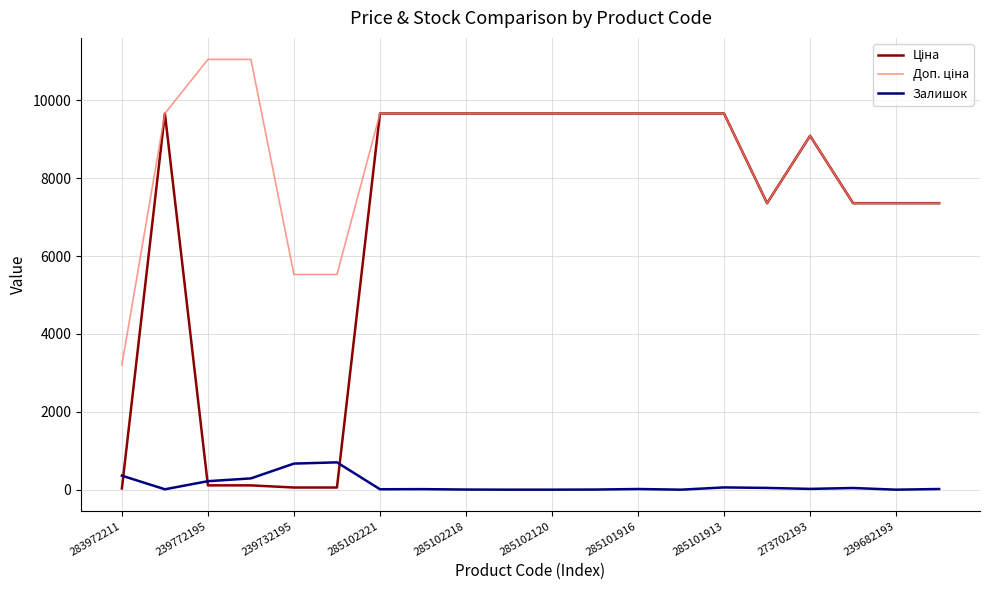

At how many categories does at least one series exceed 194?

20